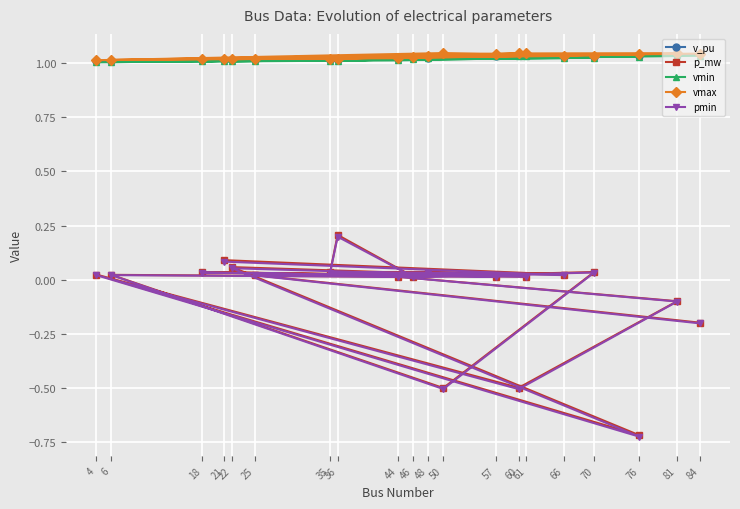

How many categories are shown in the chart?

20